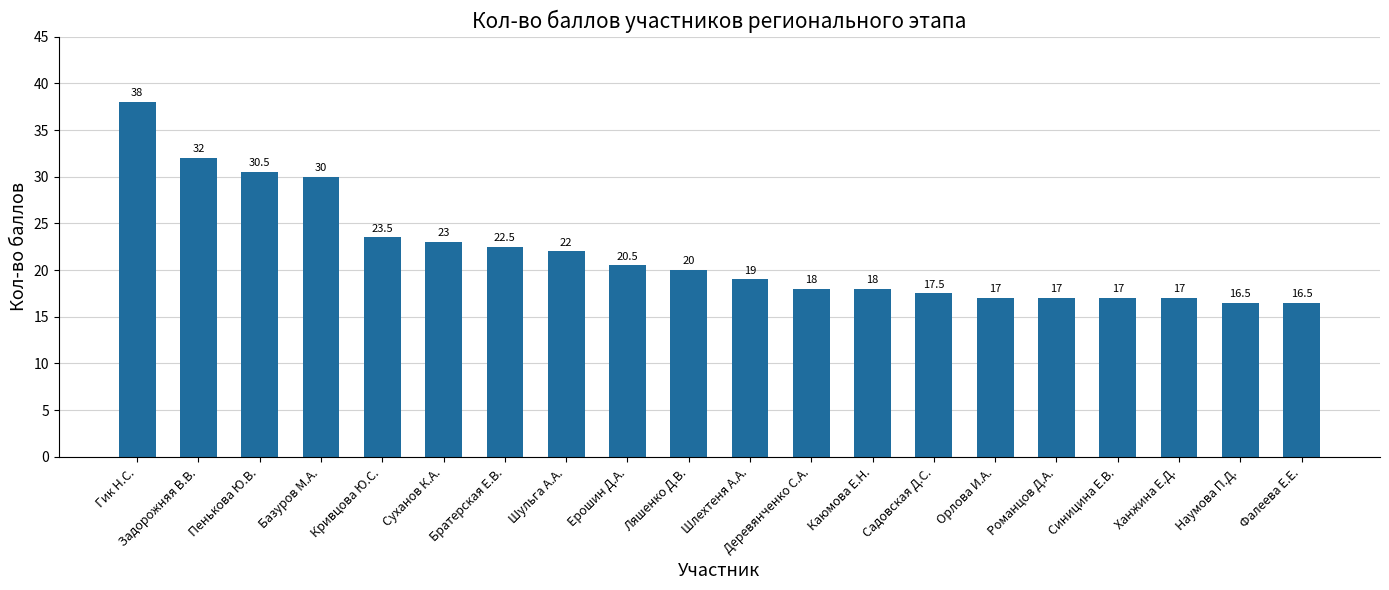

Which category has the highest value across all series?

Гик Н.С.